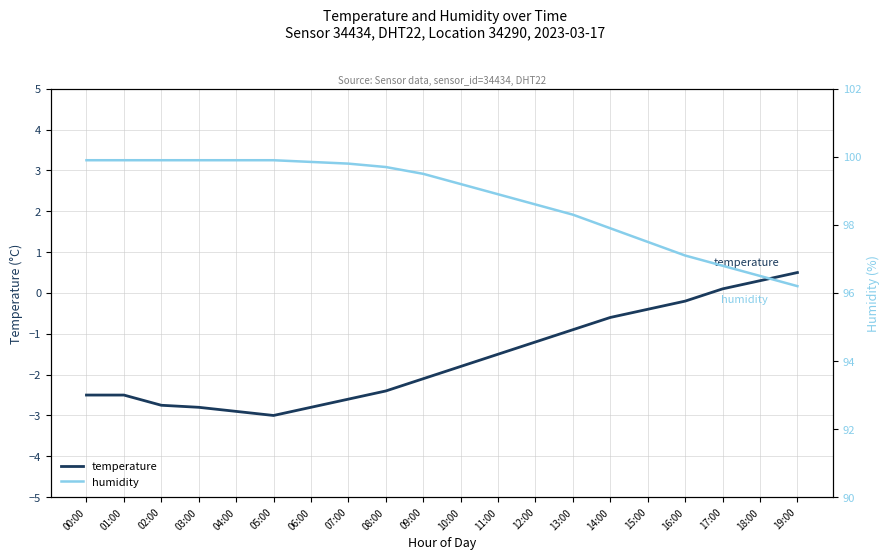

Reading right to left, what are all the values shown in this chart?

temperature: 19:00=0.5	18:00=0.3	17:00=0.1	16:00=-0.2	15:00=-0.4	14:00=-0.6	13:00=-0.9	12:00=-1.2	11:00=-1.5	10:00=-1.8	09:00=-2.1	08:00=-2.4	07:00=-2.6	06:00=-2.8	05:00=-3.0	04:00=-2.9	03:00=-2.8	02:00=-2.8	01:00=-2.5	00:00=-2.5
humidity: 19:00=96.2	18:00=96.5	17:00=96.8	16:00=97.1	15:00=97.5	14:00=97.9	13:00=98.3	12:00=98.6	11:00=98.9	10:00=99.2	09:00=99.5	08:00=99.7	07:00=99.8	06:00=99.8	05:00=99.9	04:00=99.9	03:00=99.9	02:00=99.9	01:00=99.9	00:00=99.9